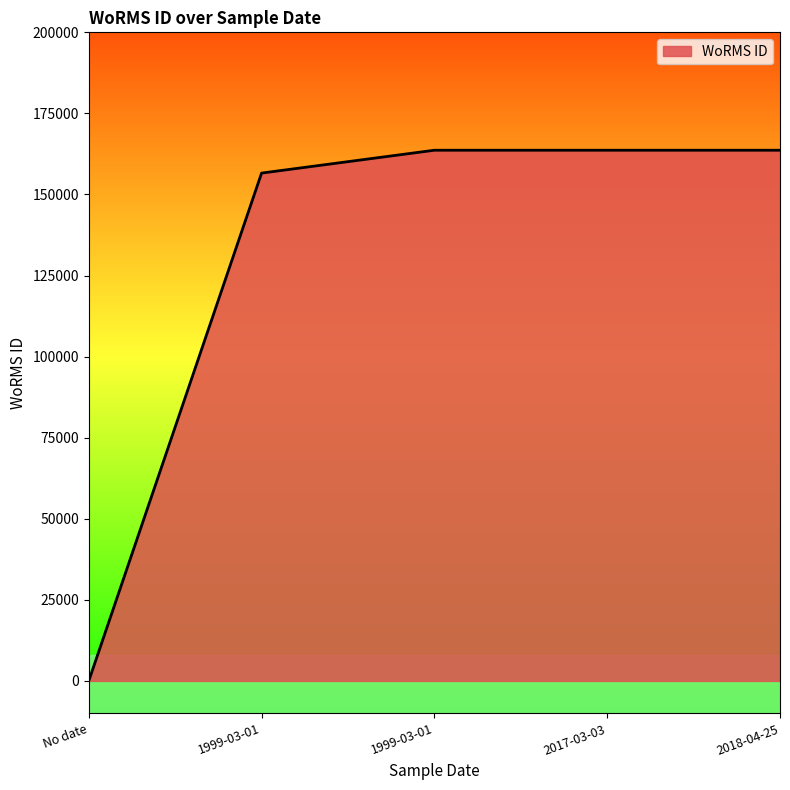

Does the chart have visible grid lines?

No